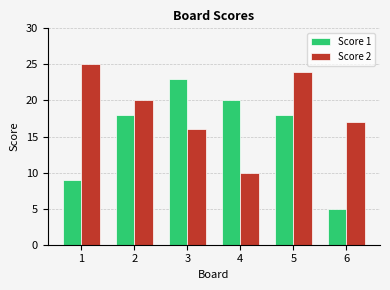

At which label does Score 1 reach its peak?

3